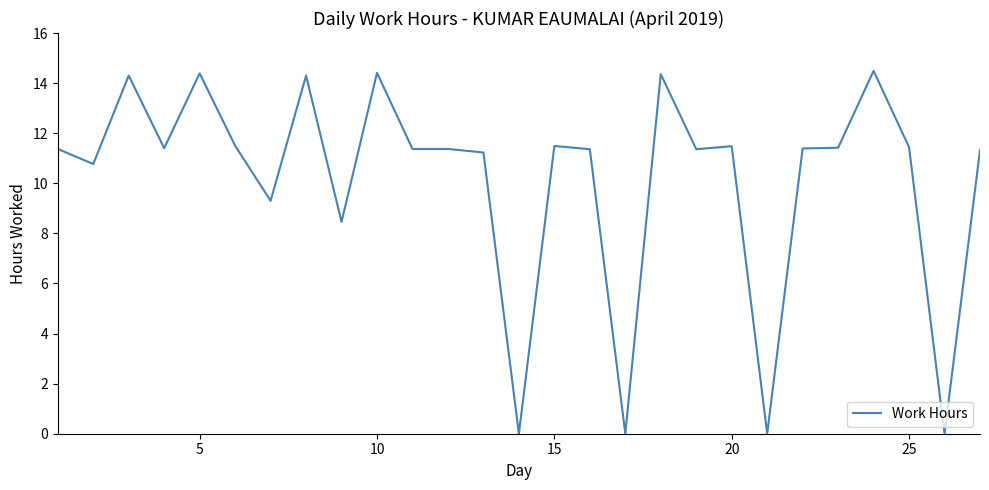

What is the difference between the maximum and minimum values?

14.5